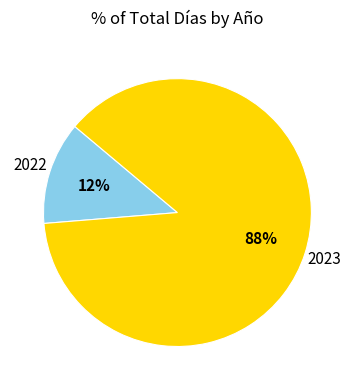

Rank the categories by value from lowest to highest.

2022, 2023